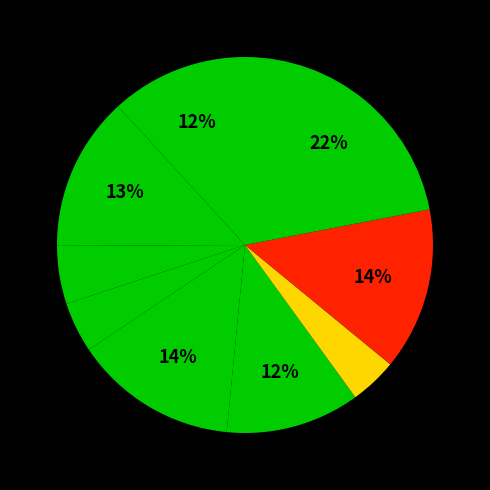

How many slices are in this pie chart?

9